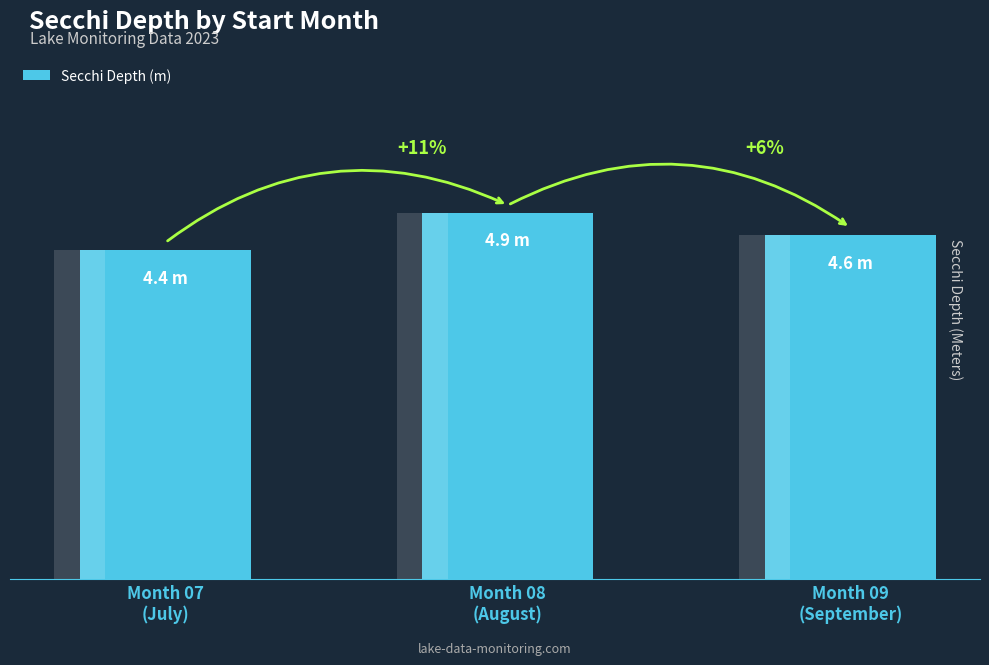

What is the average value?

4.6